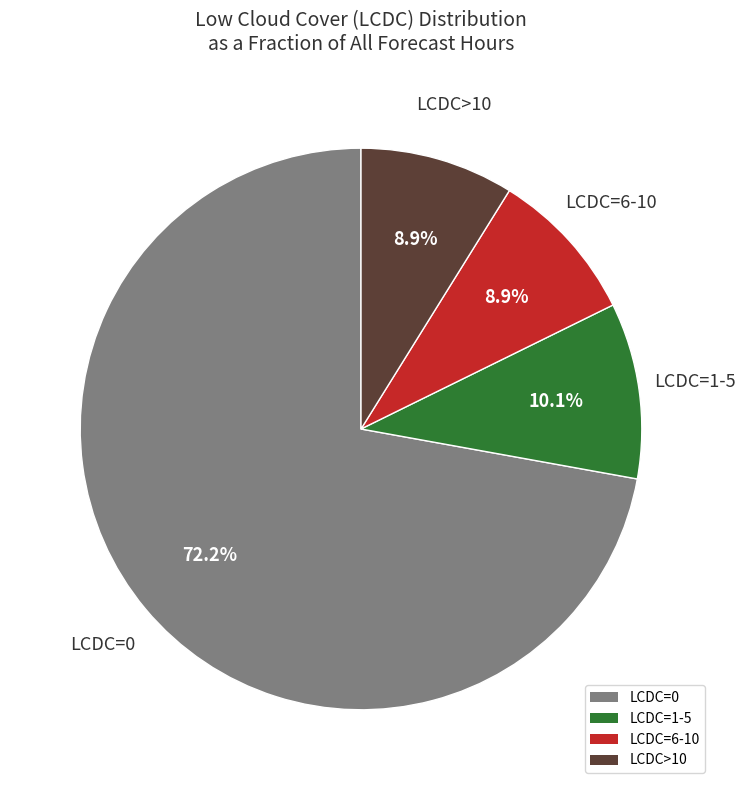

Is the sum of LCDC=0 and LCDC=1-5 greater than half?

Yes